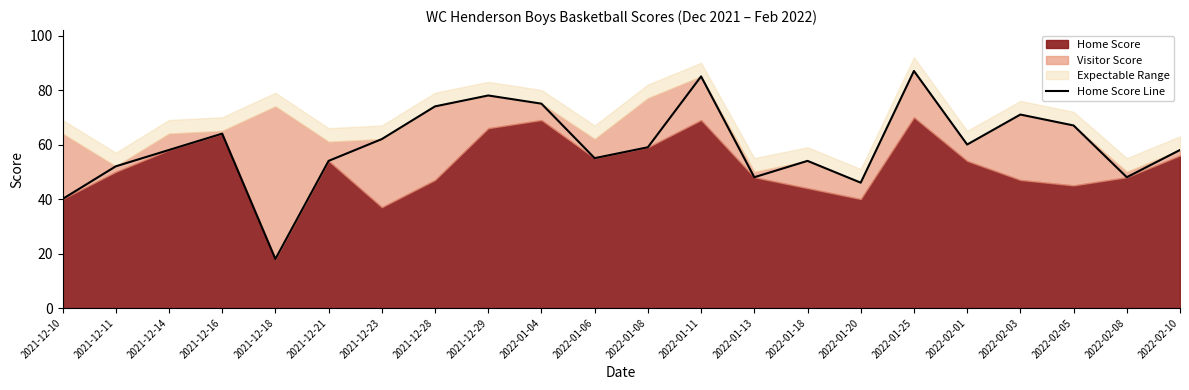

At which category does the chart reach its minimum across all series?

2021-12-18